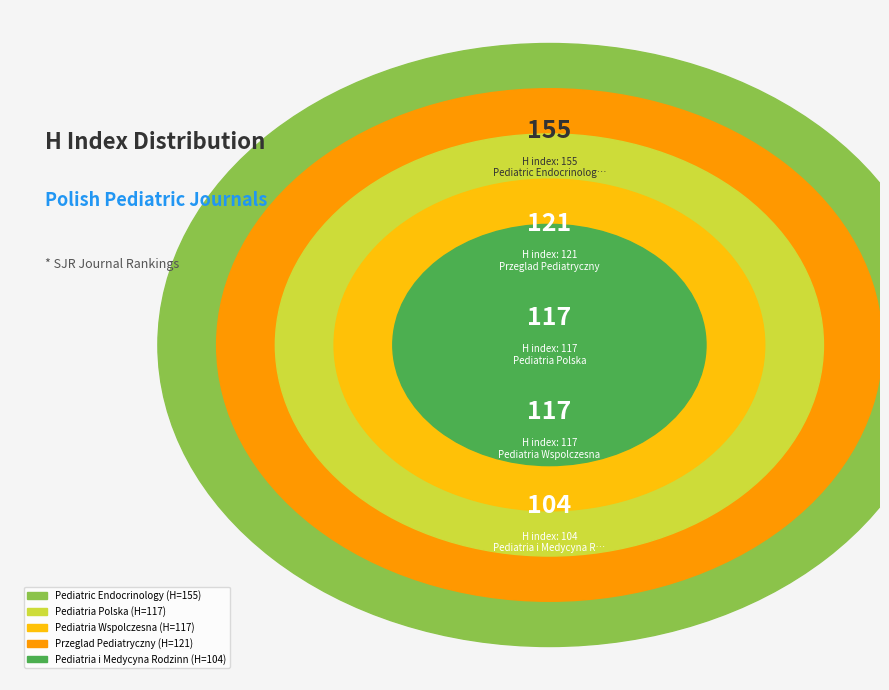

To the nearest percent, what portion does Przeglad Pediatryczny represent?

20%